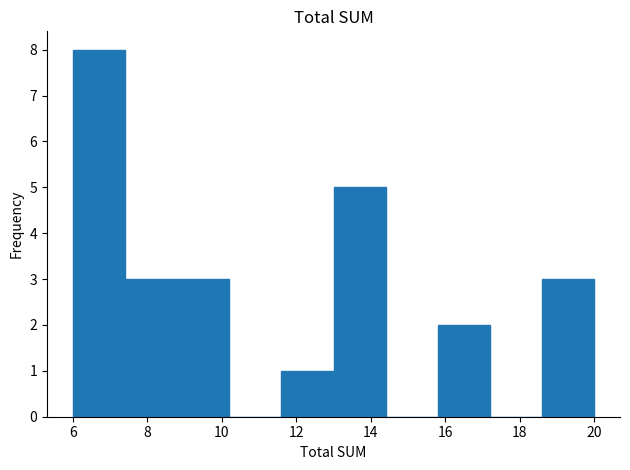

Reading left to right, transcribe this chart: for each bar, give the range it covers on the x-axis and its height. The values are not printed on the chart, so give them approximately, as read against the axis.

6.0 to 7.4: 8
7.4 to 8.8: 3
8.8 to 10.2: 3
10.2 to 11.6: 0
11.6 to 13.0: 1
13.0 to 14.4: 5
14.4 to 15.8: 0
15.8 to 17.2: 2
17.2 to 18.6: 0
18.6 to 20.0: 3